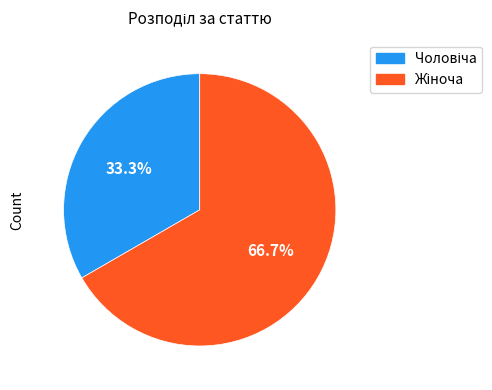

Does any single category account for the majority?

Yes